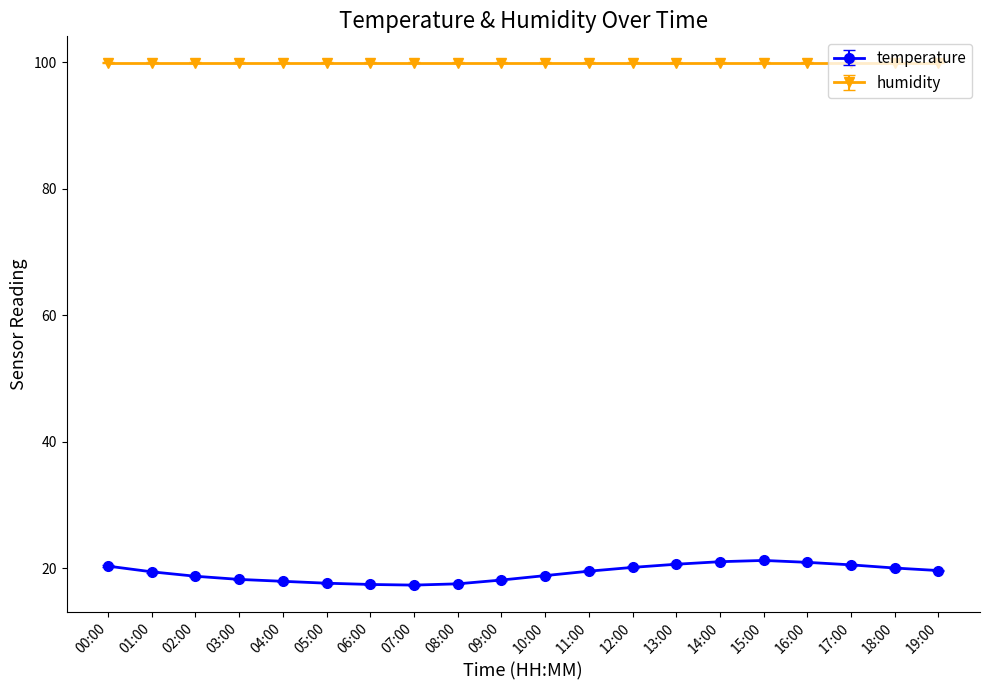

What is the difference between the maximum and minimum values in the temperature series?

3.9